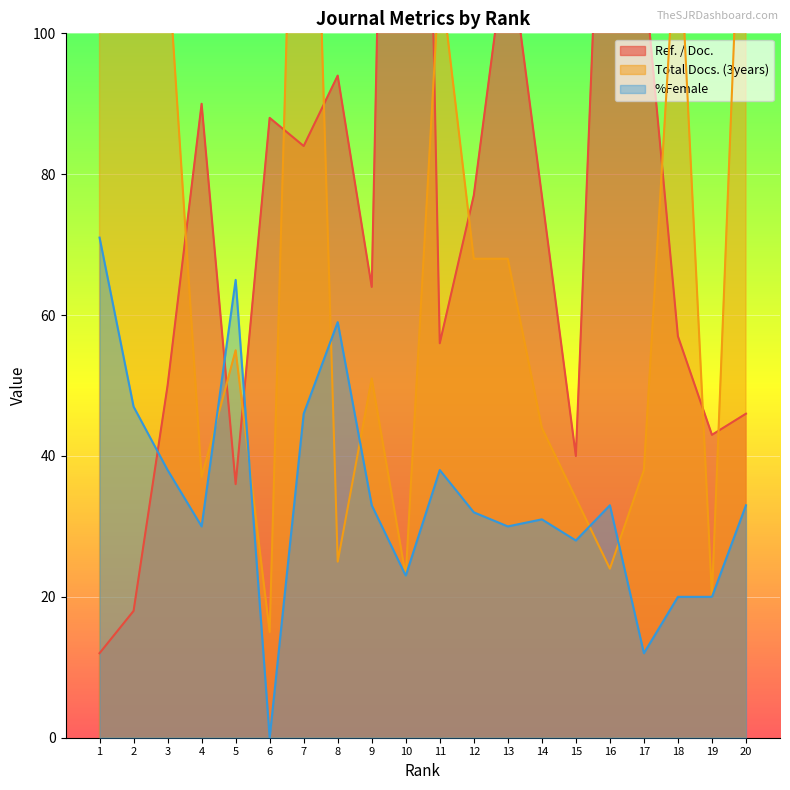

How many times do Ref. / Doc. and Total Docs. (3years) cross each other?

10